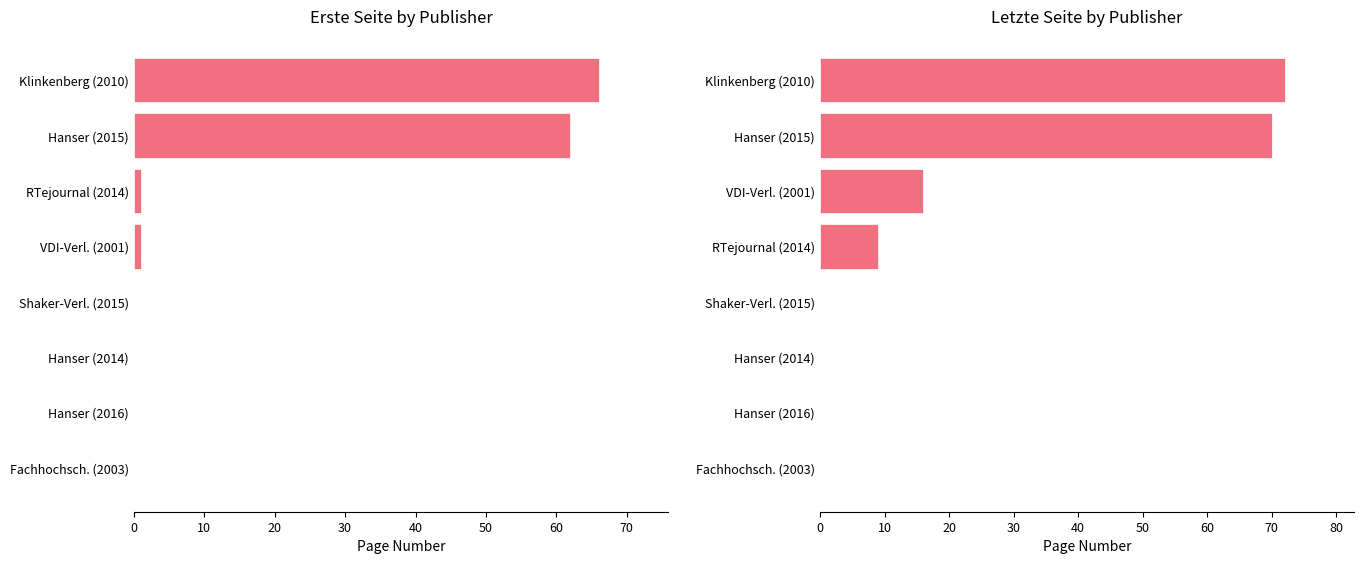

How many values in Erste Seite are above zero?

4